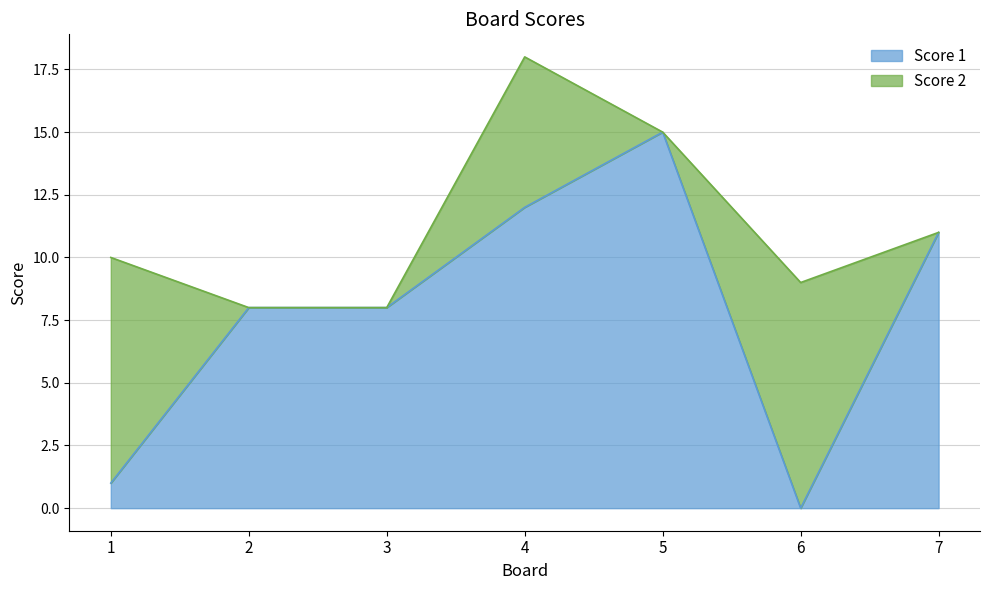

List the labels in order of value, smallest first.

6, 1, 2, 3, 7, 4, 5